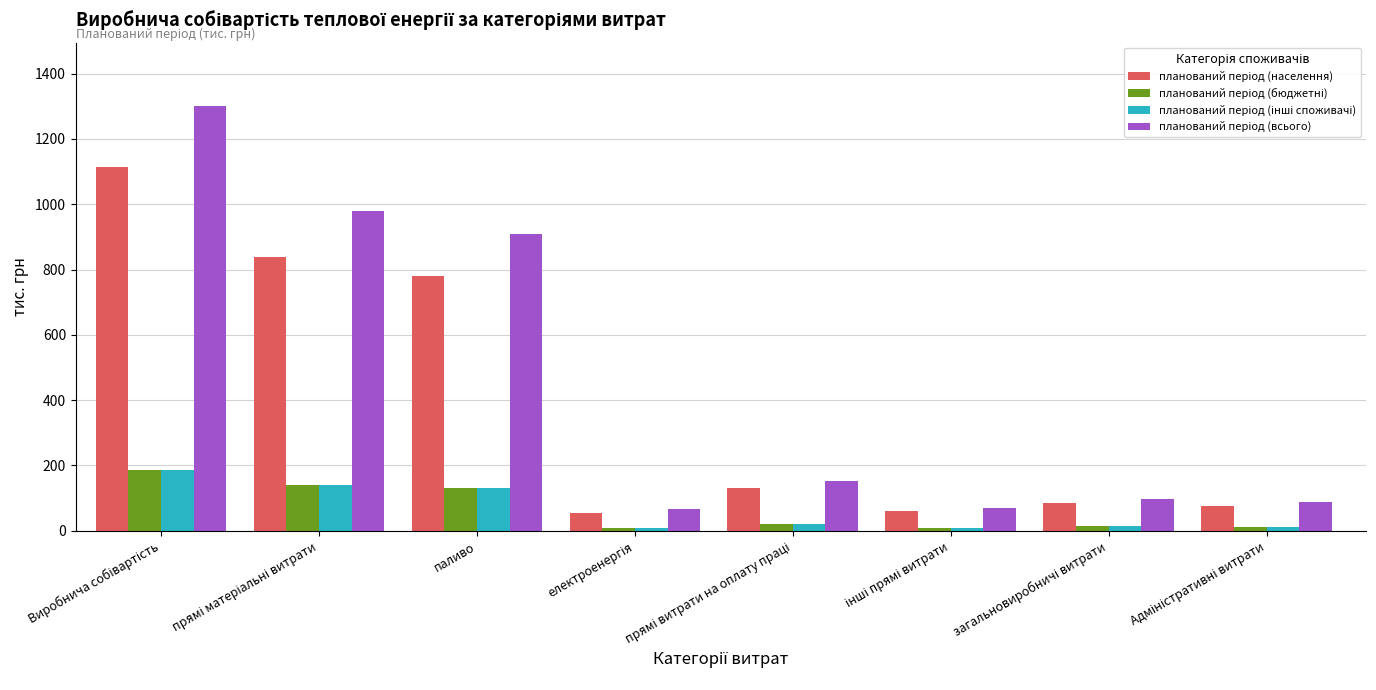

What is the total value across all series at паливо?

1948.8